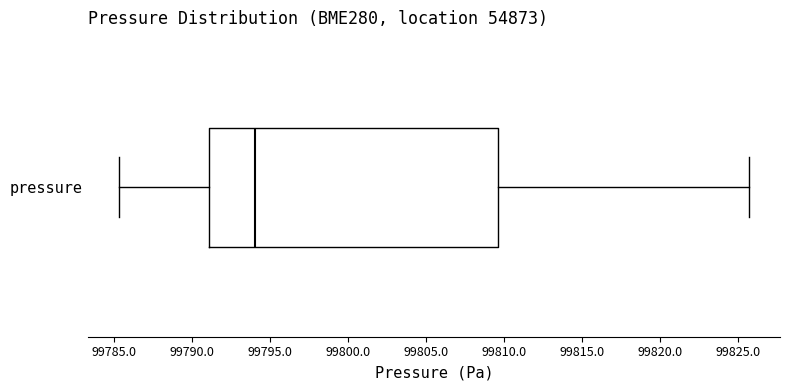

Read this box plot against the x-axis: the position of the median line, the range covered by the box, and the ends of both whiskers. The values are not printed on the chart, so give them approximately, as read against the axis.

median 99794.0, box 99791.0 to 99809.5, whiskers 99785.5 to 99825.5